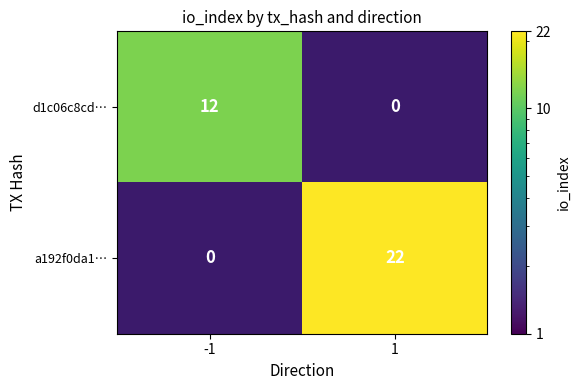

Rank the categories by a192f0da1… value from lowest to highest.

-1, 1